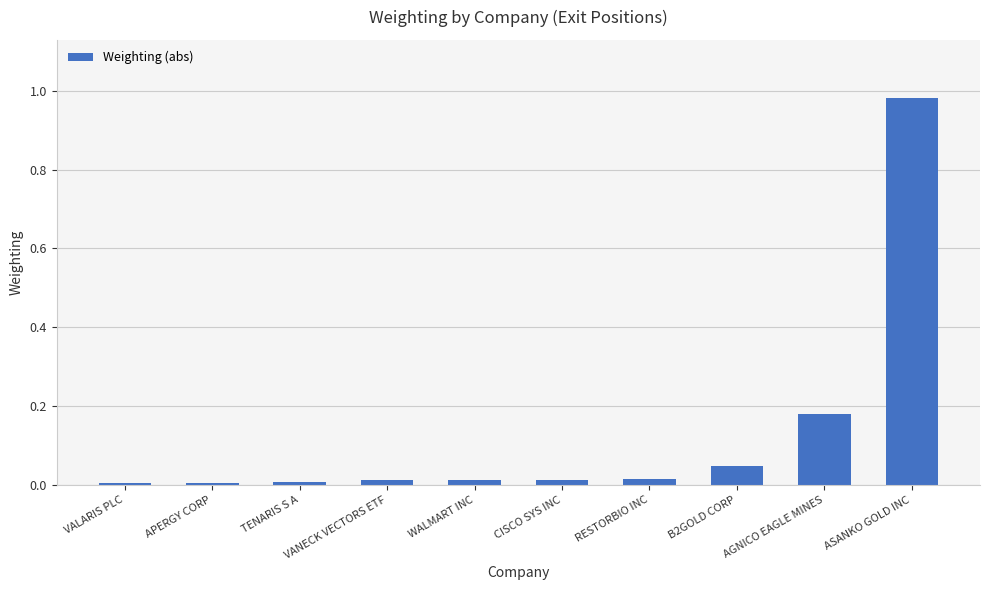

What is the label of the 9th bar from the left?

AGNICO EAGLE MINES